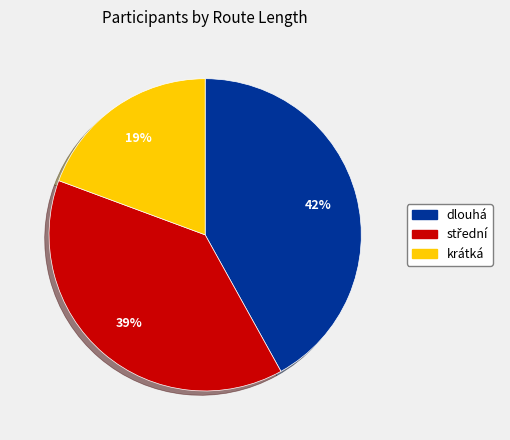

To the nearest percent, what is the average slice percentage?

33%